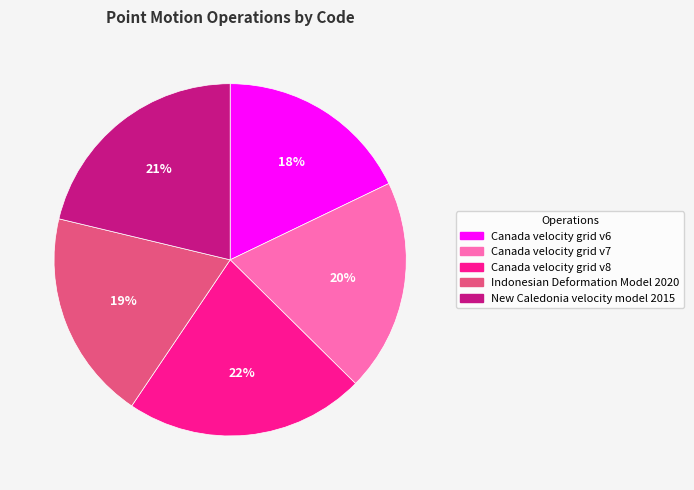

To the nearest percent, what portion does 18% represent?

18%